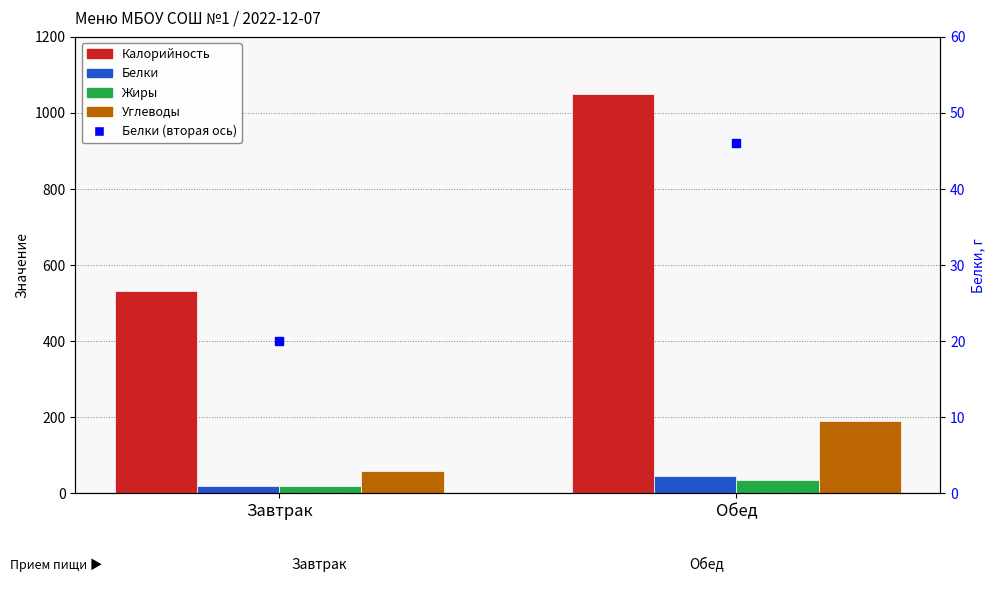

What are all the series names shown in the legend?

Калорийность, Белки, Жиры, Углеводы, Белки (вторая ось)